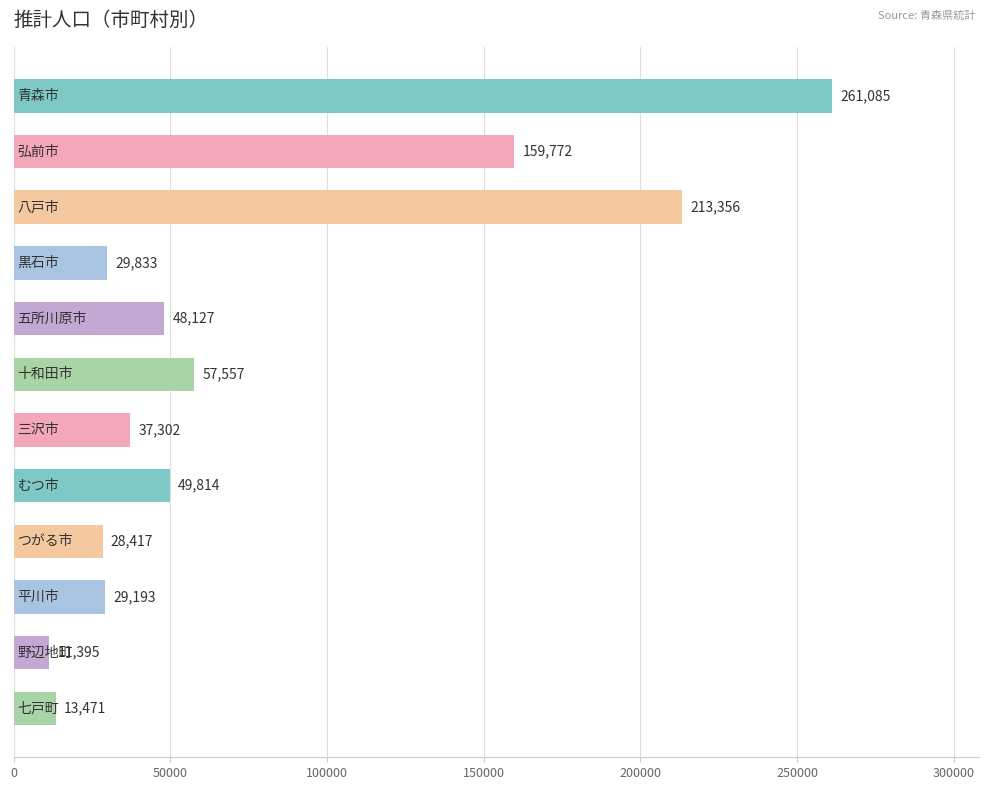

What is the sum of all values?

939322